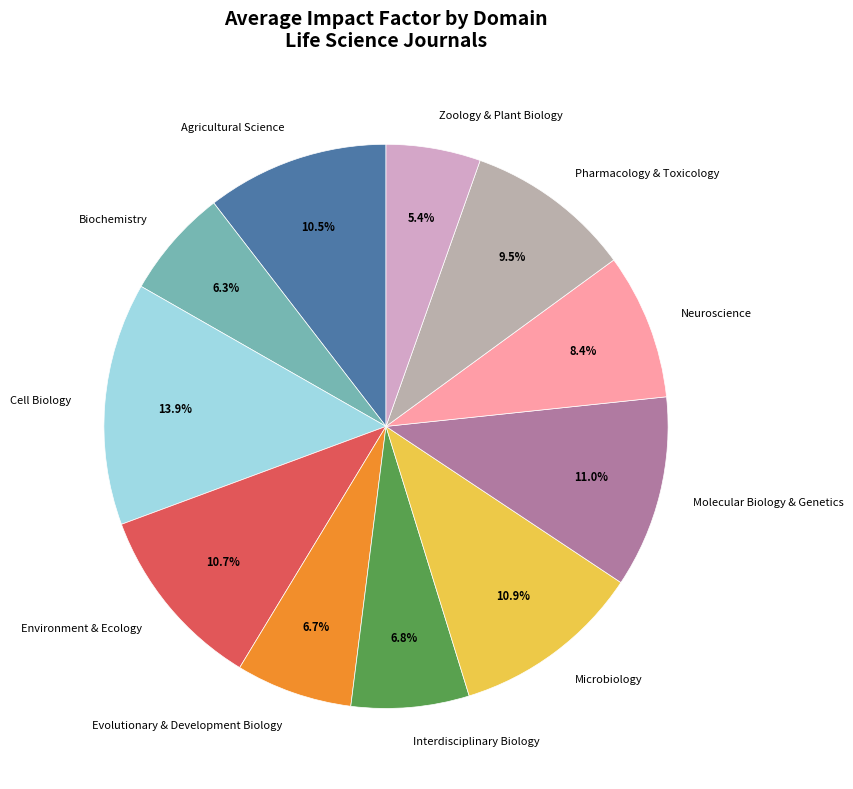

True or false: Biochemistry accounts for 6% of the total.

True